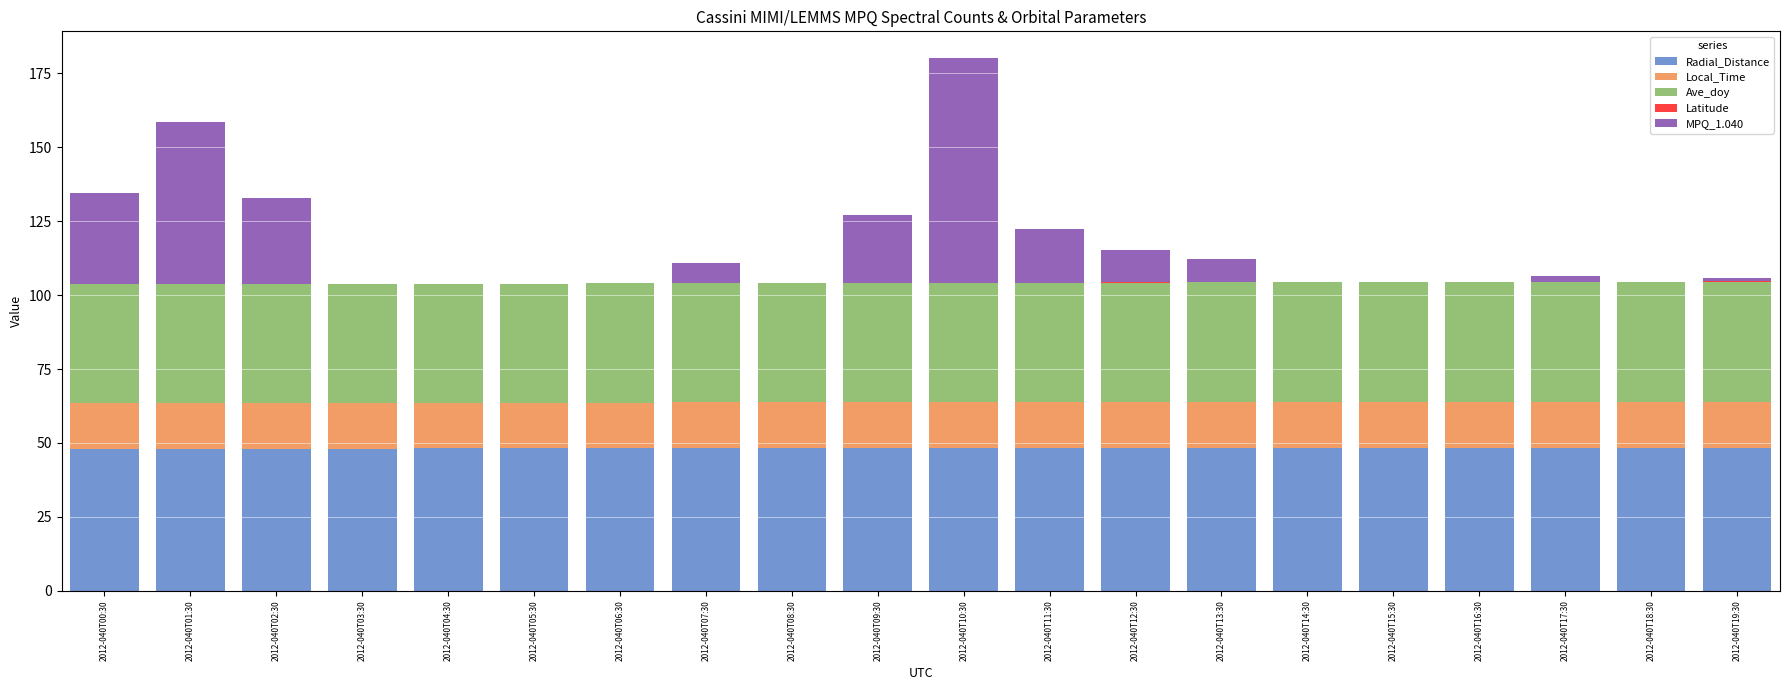

At which category is the sum across all series the highest?

2012-040T10:30